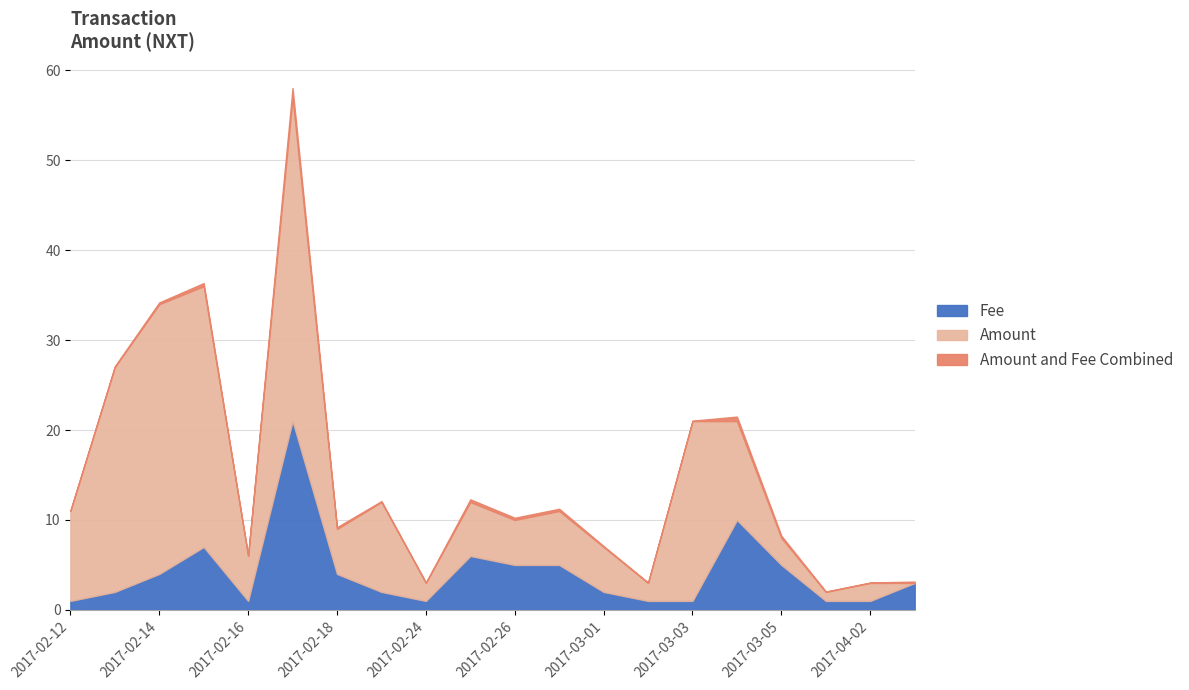

What is the value of the Fee point at the 16th from the left?

10.0